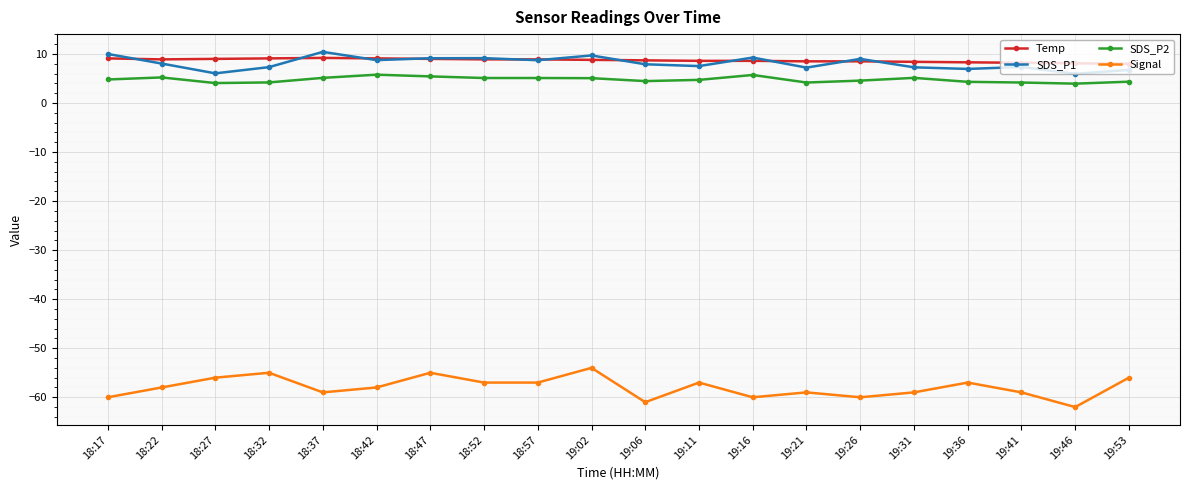

What is the sum of the Temp values at 18:52 and 18:27?

17.9